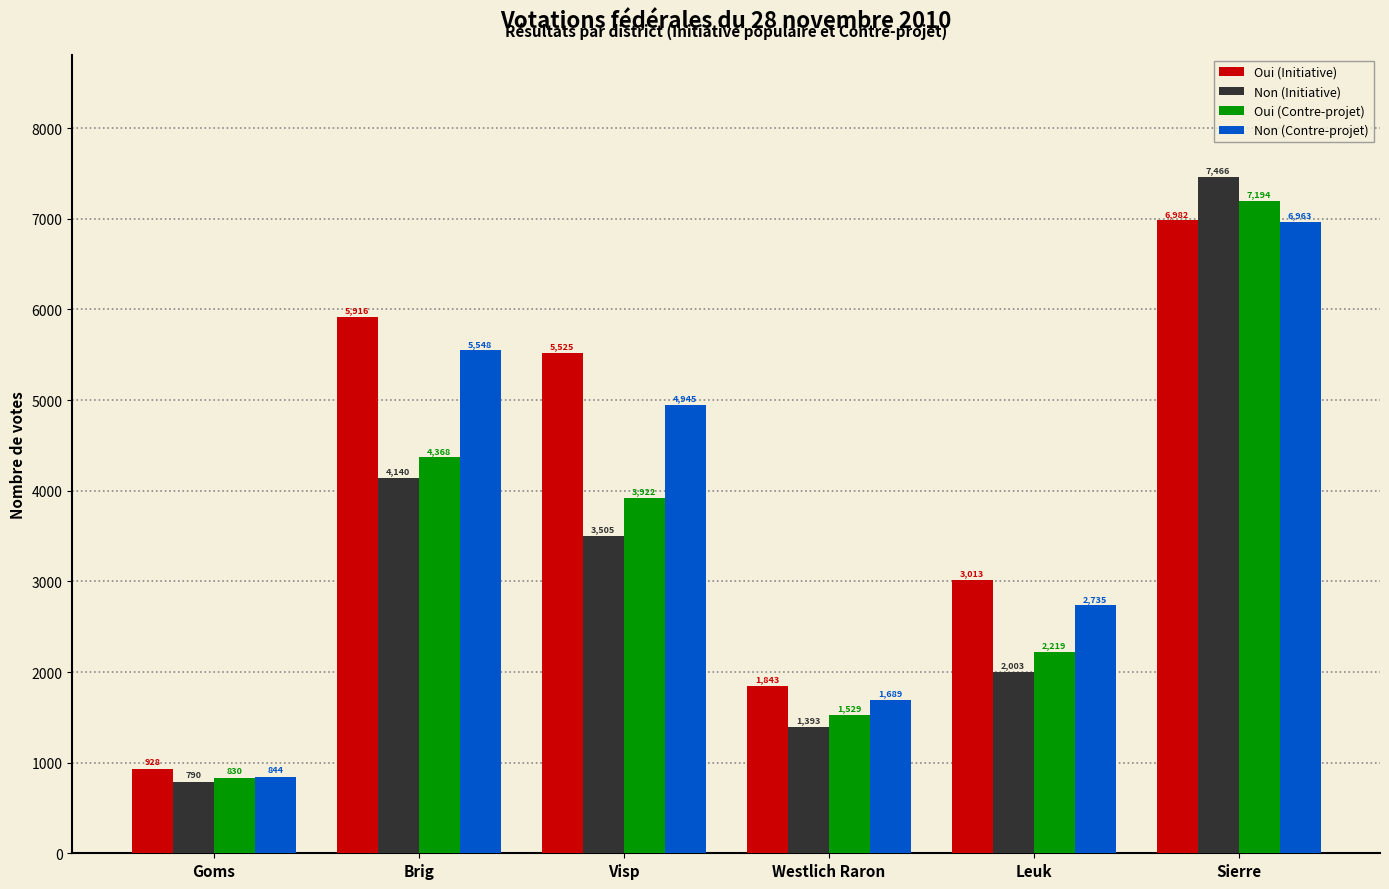

Reading right to left, list all the values displayed in this chart.

Oui (Initiative): Sierre=6982	Leuk=3013	Westlich Raron=1843	Visp=5525	Brig=5916	Goms=928
Non (Initiative): Sierre=7466	Leuk=2003	Westlich Raron=1393	Visp=3505	Brig=4140	Goms=790
Oui (Contre-projet): Sierre=7194	Leuk=2219	Westlich Raron=1529	Visp=3922	Brig=4368	Goms=830
Non (Contre-projet): Sierre=6963	Leuk=2735	Westlich Raron=1689	Visp=4945	Brig=5548	Goms=844